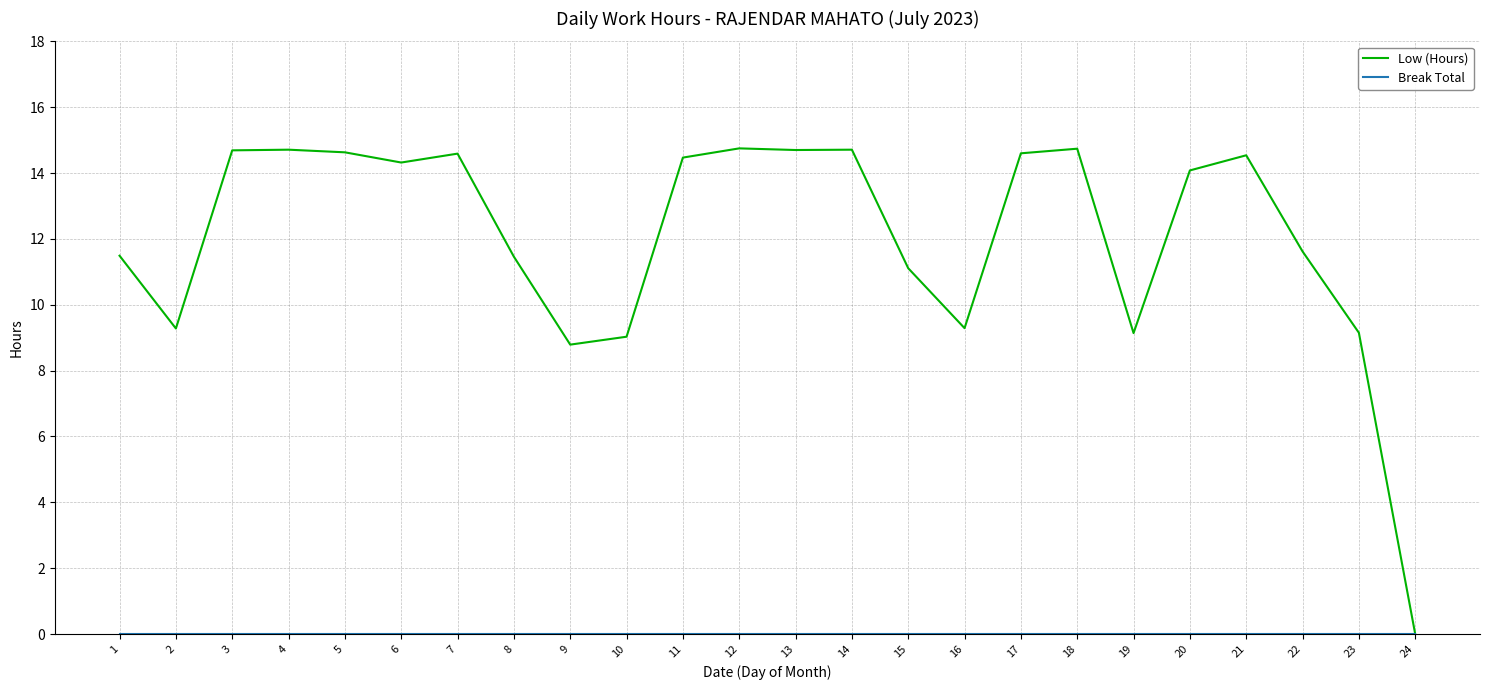

How many values in the Low (Hours) series exceed 14?

13